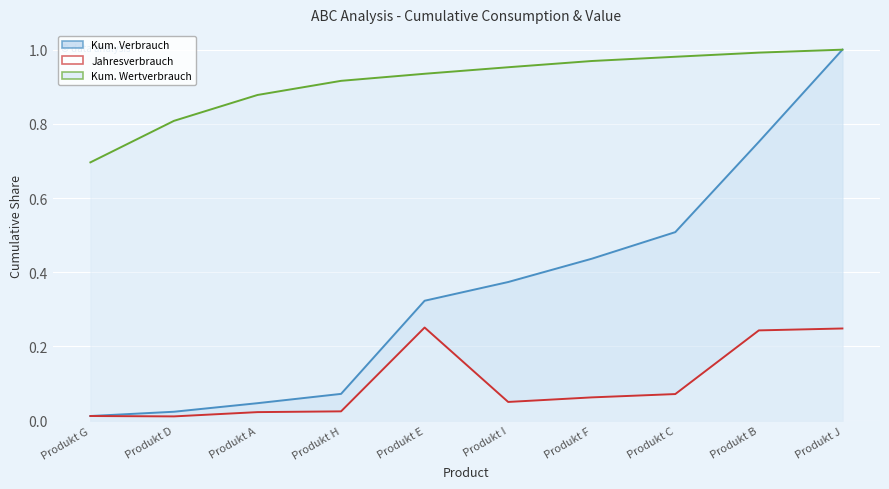

What position from the right is Produkt E?

6